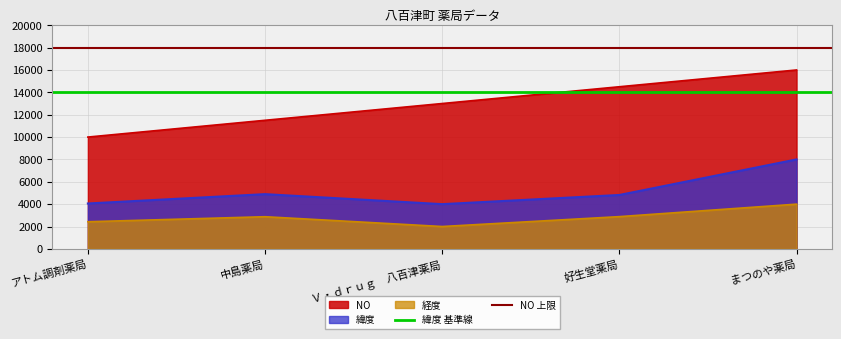

Read the NO value at 中島薬局.

11500.0